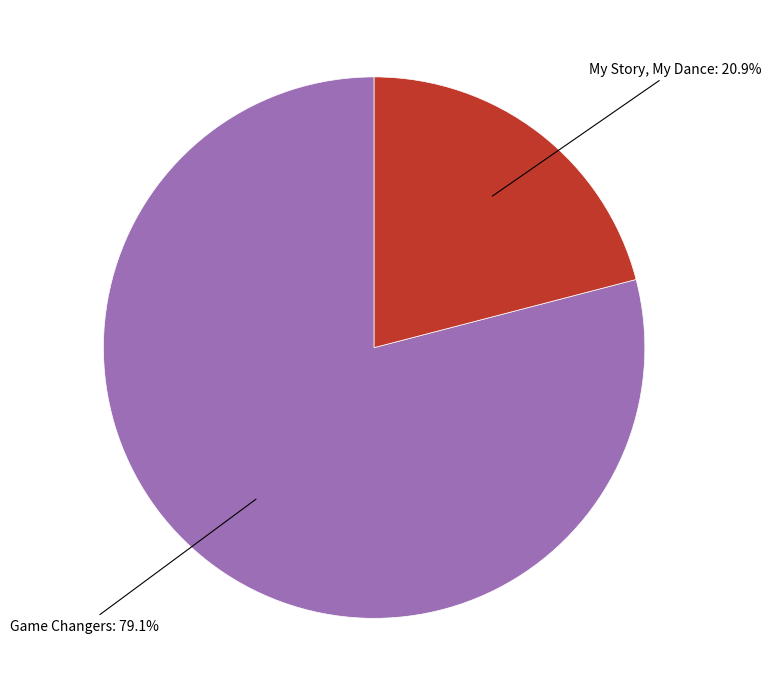

Is there any slice that represents more than half of the pie?

Yes